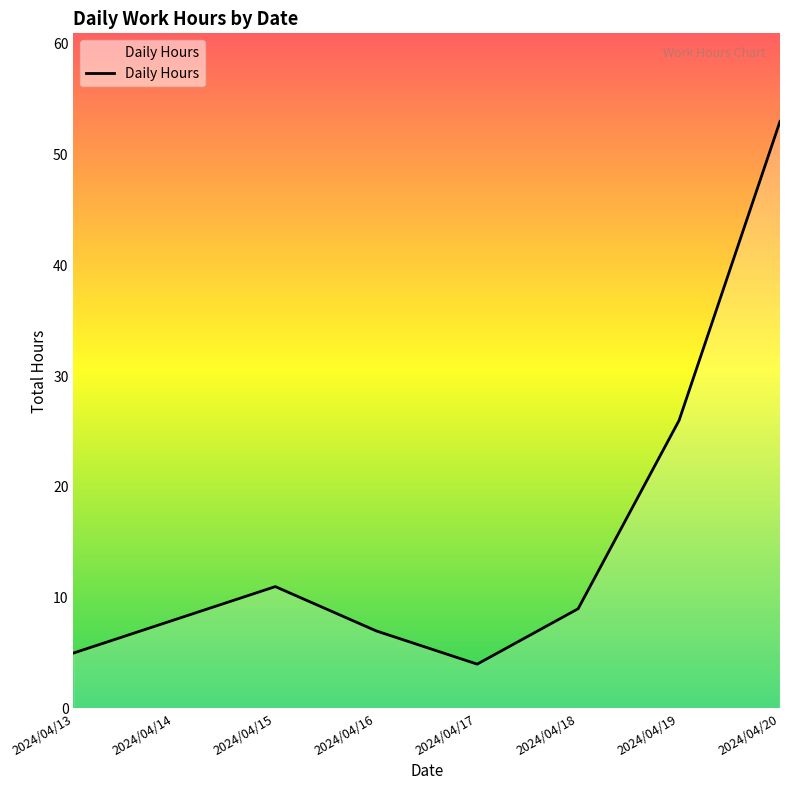

List the labels in order of value, smallest first.

2024/04/17, 2024/04/13, 2024/04/16, 2024/04/14, 2024/04/18, 2024/04/15, 2024/04/19, 2024/04/20